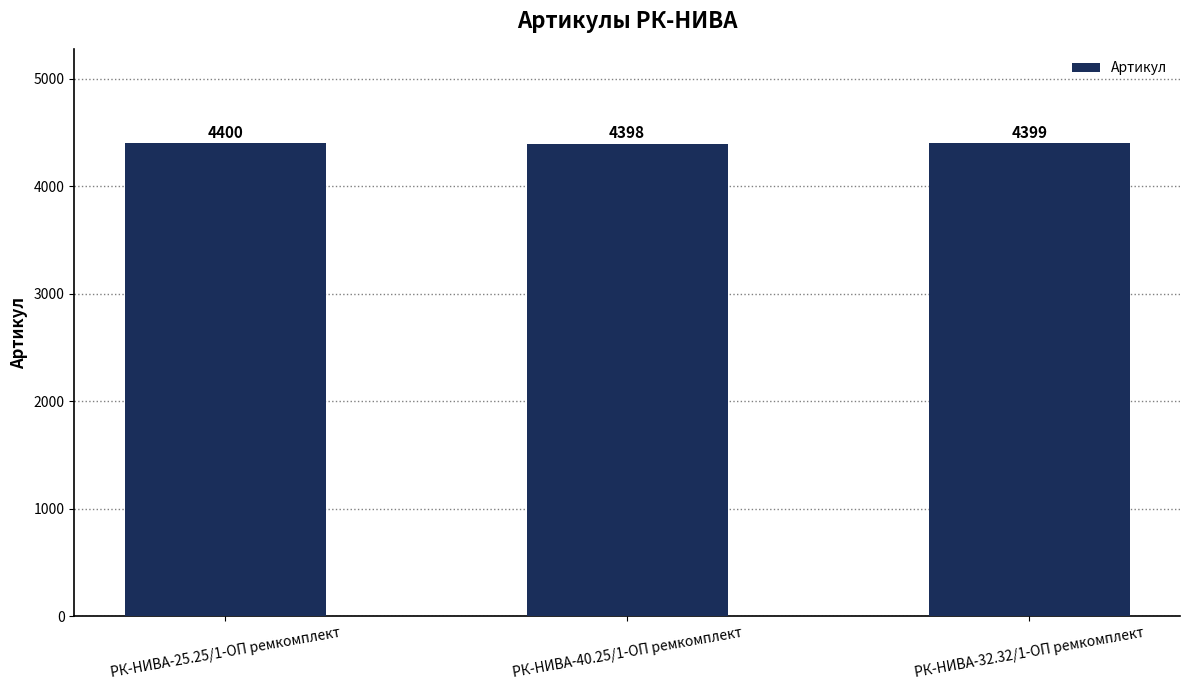

List the labels in order of value, smallest first.

РК-НИВА-40.25/1-ОП ремкомплект, РК-НИВА-32.32/1-ОП ремкомплект, РК-НИВА-25.25/1-ОП ремкомплект